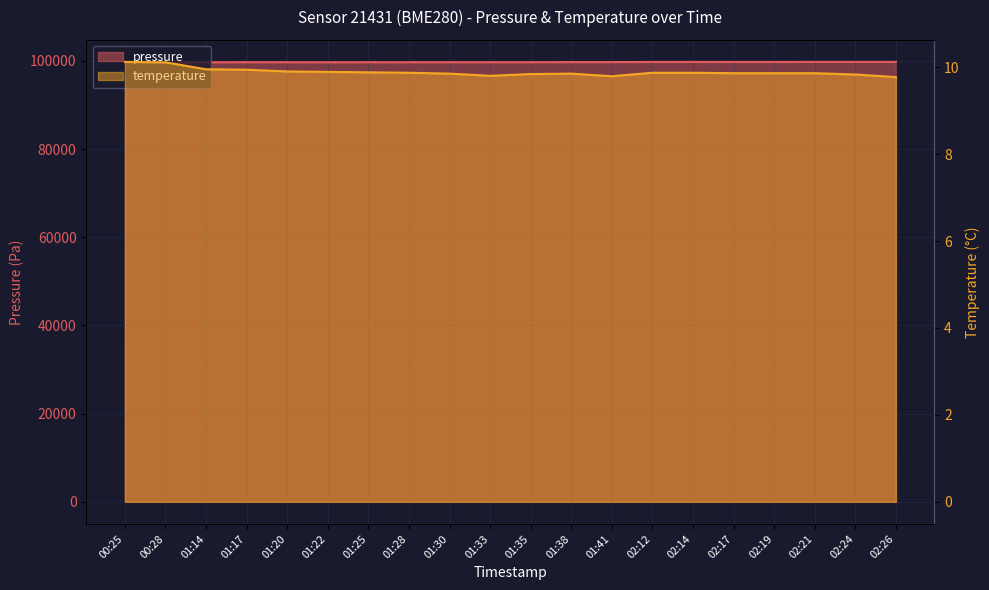

Reading left to right, what are all the values shown in this chart?

pressure: 99644.3	99644.6	99700.5	99710.7	99707.7	99703.3	99707.2	99705.5	99712.4	99707.7	99711.6	99732.3	99738.9	99765.7	99770.3	99766.8	99764.1	99779.7	99778.3	99774.0
temperature: 10.1	10.1	9.9	9.9	9.9	9.9	9.9	9.9	9.8	9.8	9.8	9.8	9.8	9.9	9.9	9.9	9.9	9.9	9.8	9.8